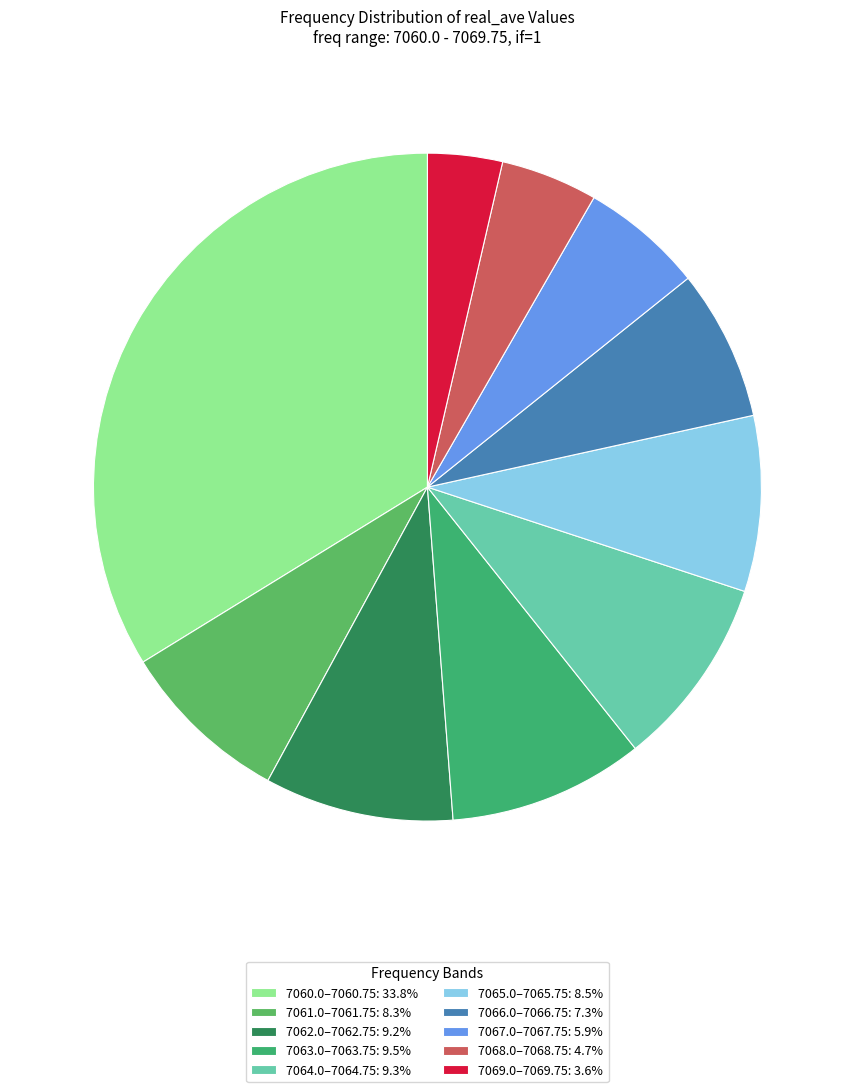

Is there a majority slice in this chart?

No